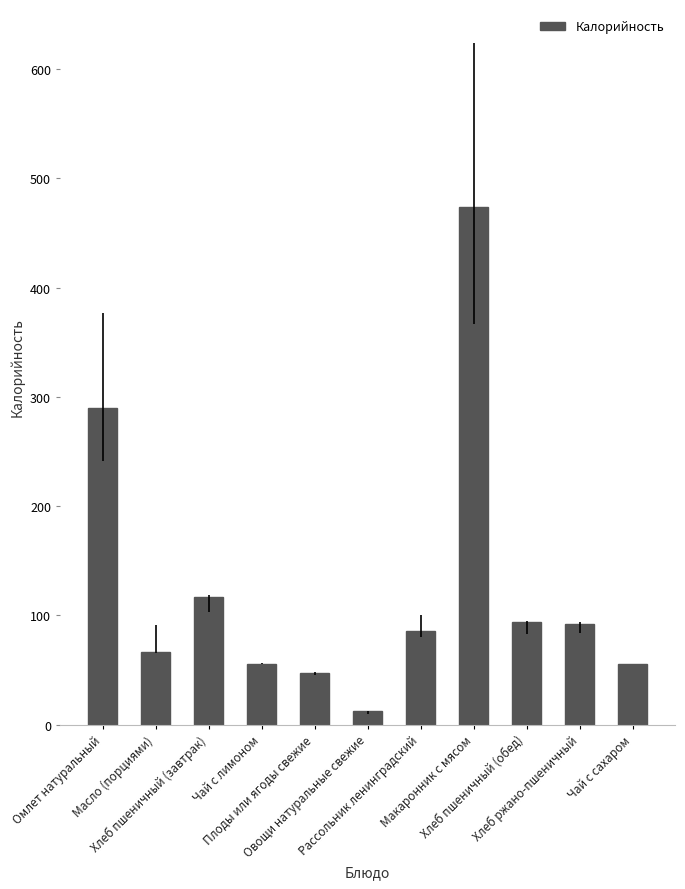

True or false: the data shows 34.4 at Чай с сахаром.

False